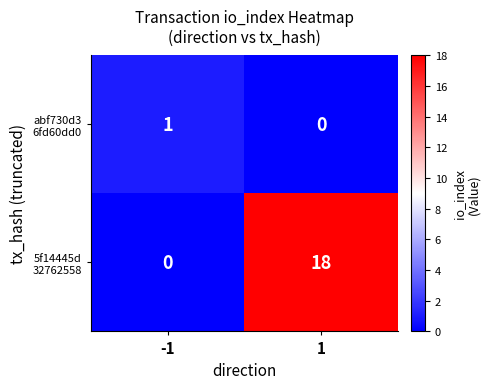

What is the difference between the highest and lowest values at 1?

18